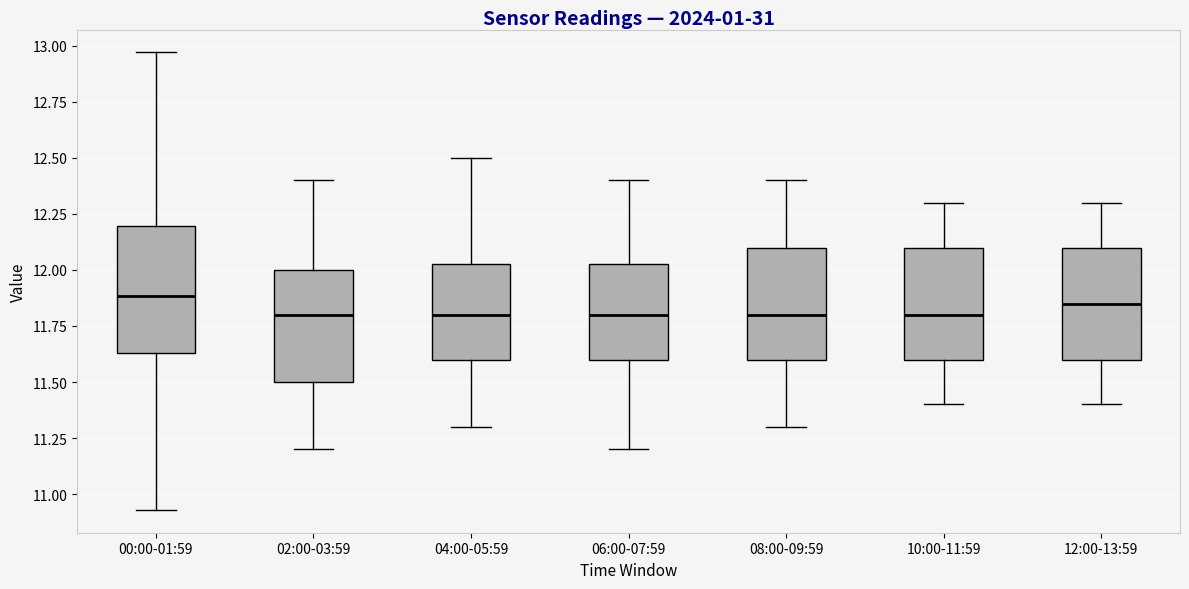

Reading left to right, read every box against the y-axis: the position of its median line, the range the box covers, and the ends of its whiskers. The values are not printed on the chart, so give them approximately, as read against the axis.

00:00-01:59: median 11.90, box 11.65 to 12.20, whiskers 10.95 to 12.95
02:00-03:59: median 11.80, box 11.50 to 12.00, whiskers 11.20 to 12.40
04:00-05:59: median 11.80, box 11.60 to 12.05, whiskers 11.30 to 12.50
06:00-07:59: median 11.80, box 11.60 to 12.05, whiskers 11.20 to 12.40
08:00-09:59: median 11.80, box 11.60 to 12.10, whiskers 11.30 to 12.40
10:00-11:59: median 11.80, box 11.60 to 12.10, whiskers 11.40 to 12.30
12:00-13:59: median 11.85, box 11.60 to 12.10, whiskers 11.40 to 12.30